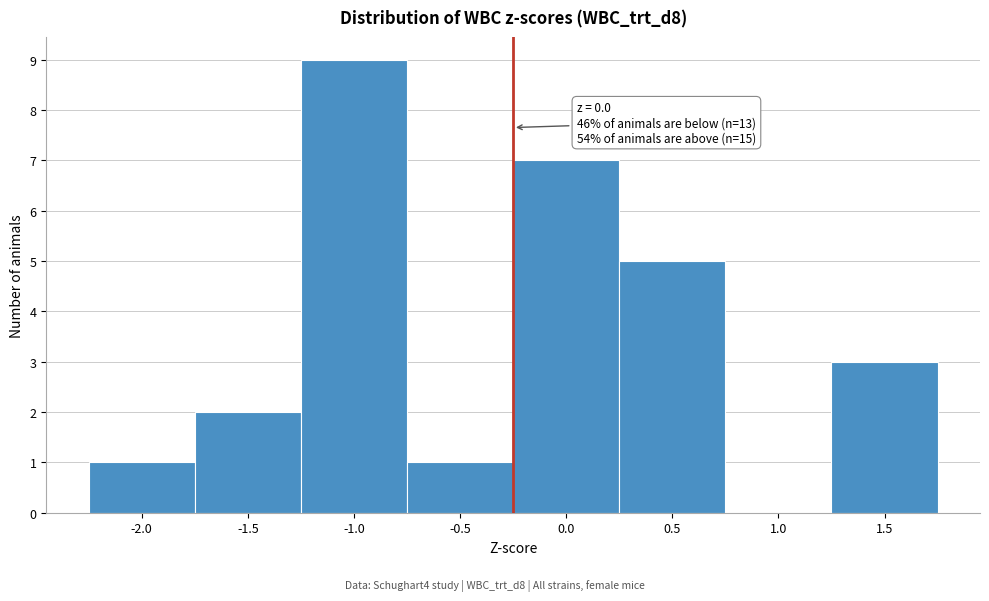

Reading left to right, what are all the values shown in this chart?

-2.0=1	-1.5=2	-1.0=9	-0.5=1	0.0=7	0.5=5	1.0=0	1.5=3